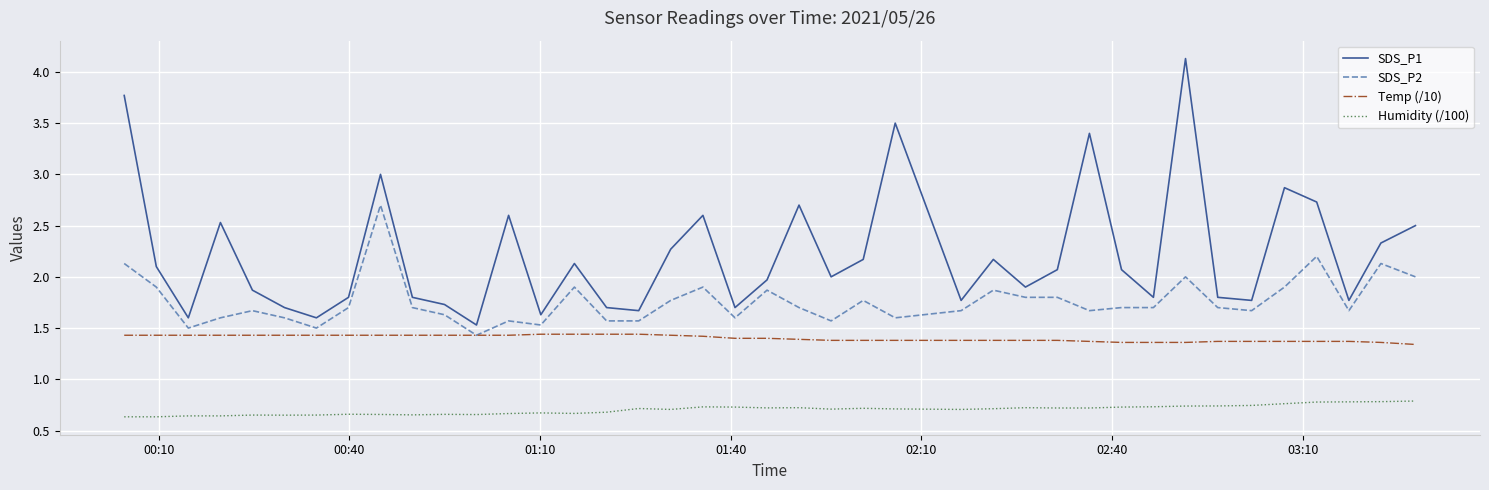

What is the maximum value shown in the chart?

4.1